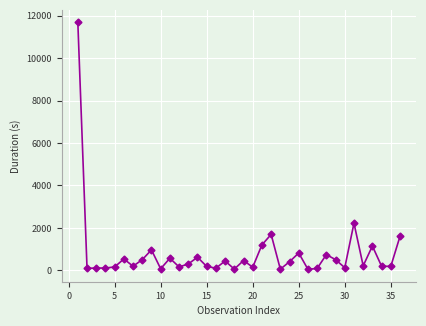

What is the sum of all values?

28830.0